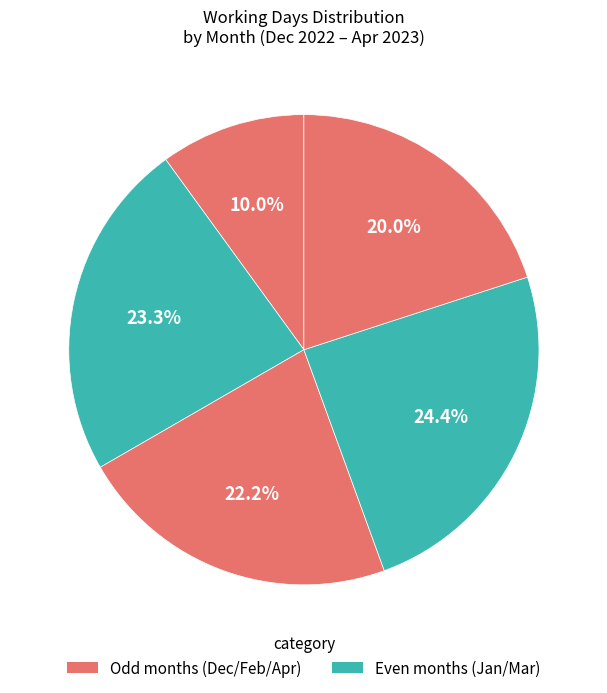

Which slice is the largest?

March 2023